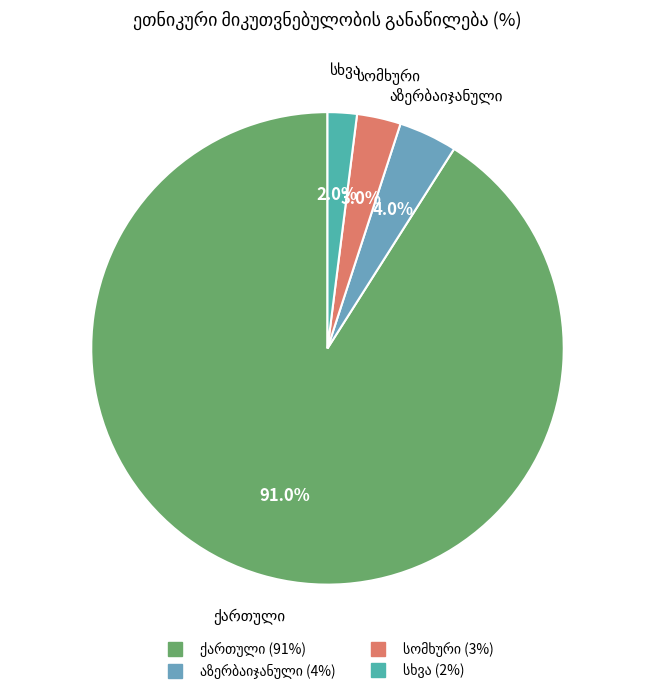

The უარი პასუხზე slice represents 9% of the pie. True or false?

False